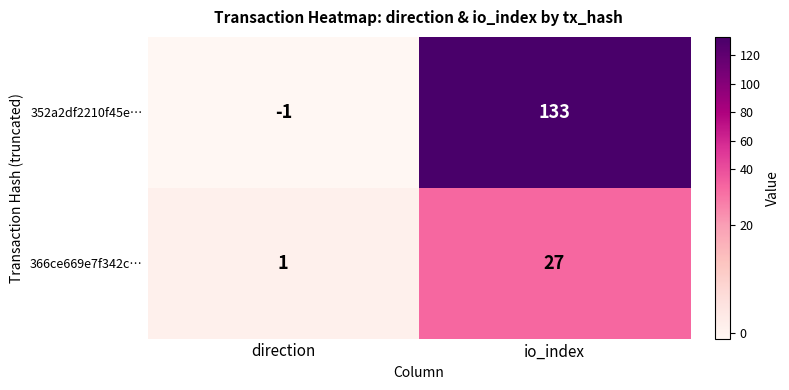

What is the sum of the 352a2df2210f45e… values at direction and io_index?

132